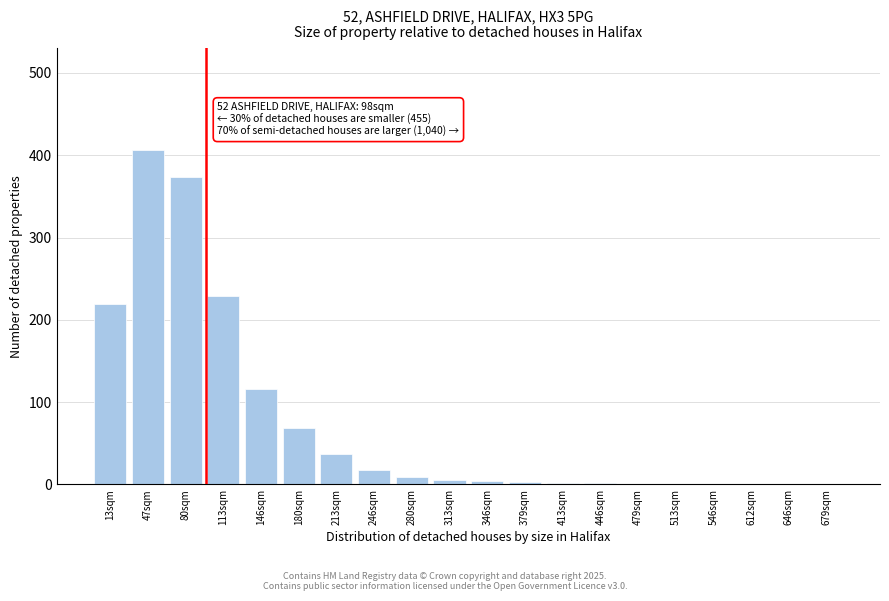

Is it true that the value at 679sqm is 145?

False